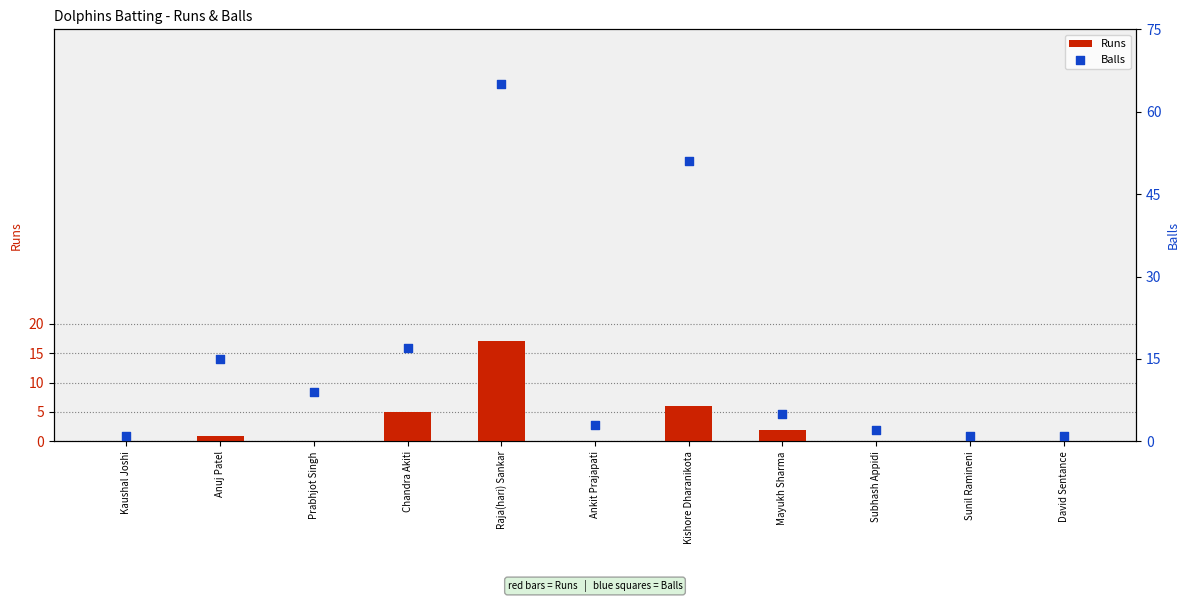

What are all the series names shown in the legend?

Runs, Balls